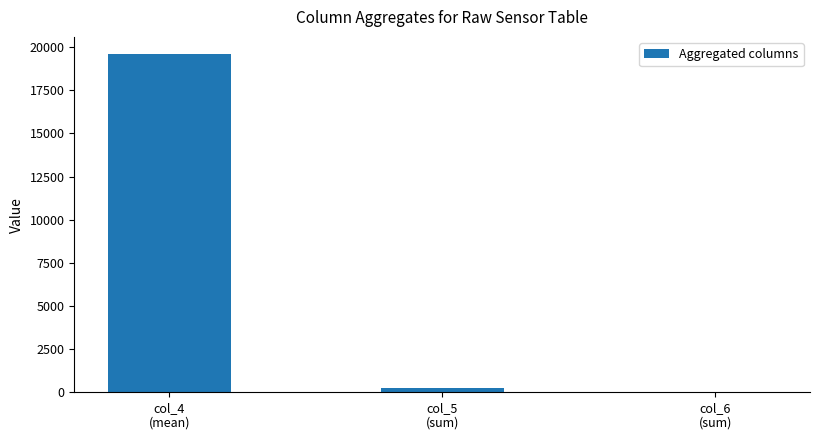

What is the maximum value shown in the chart?

19608.9